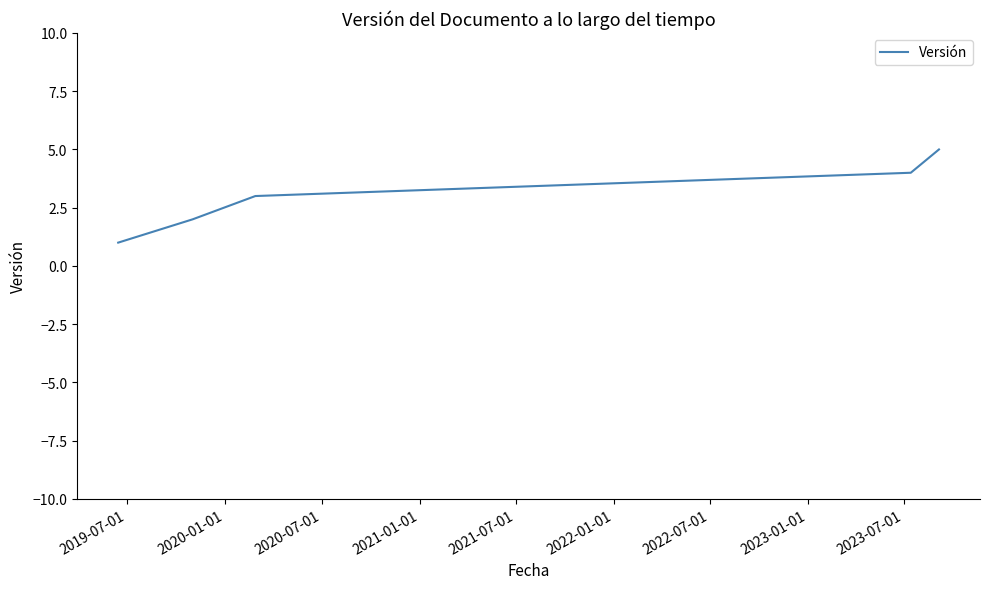

What is the average value?

3